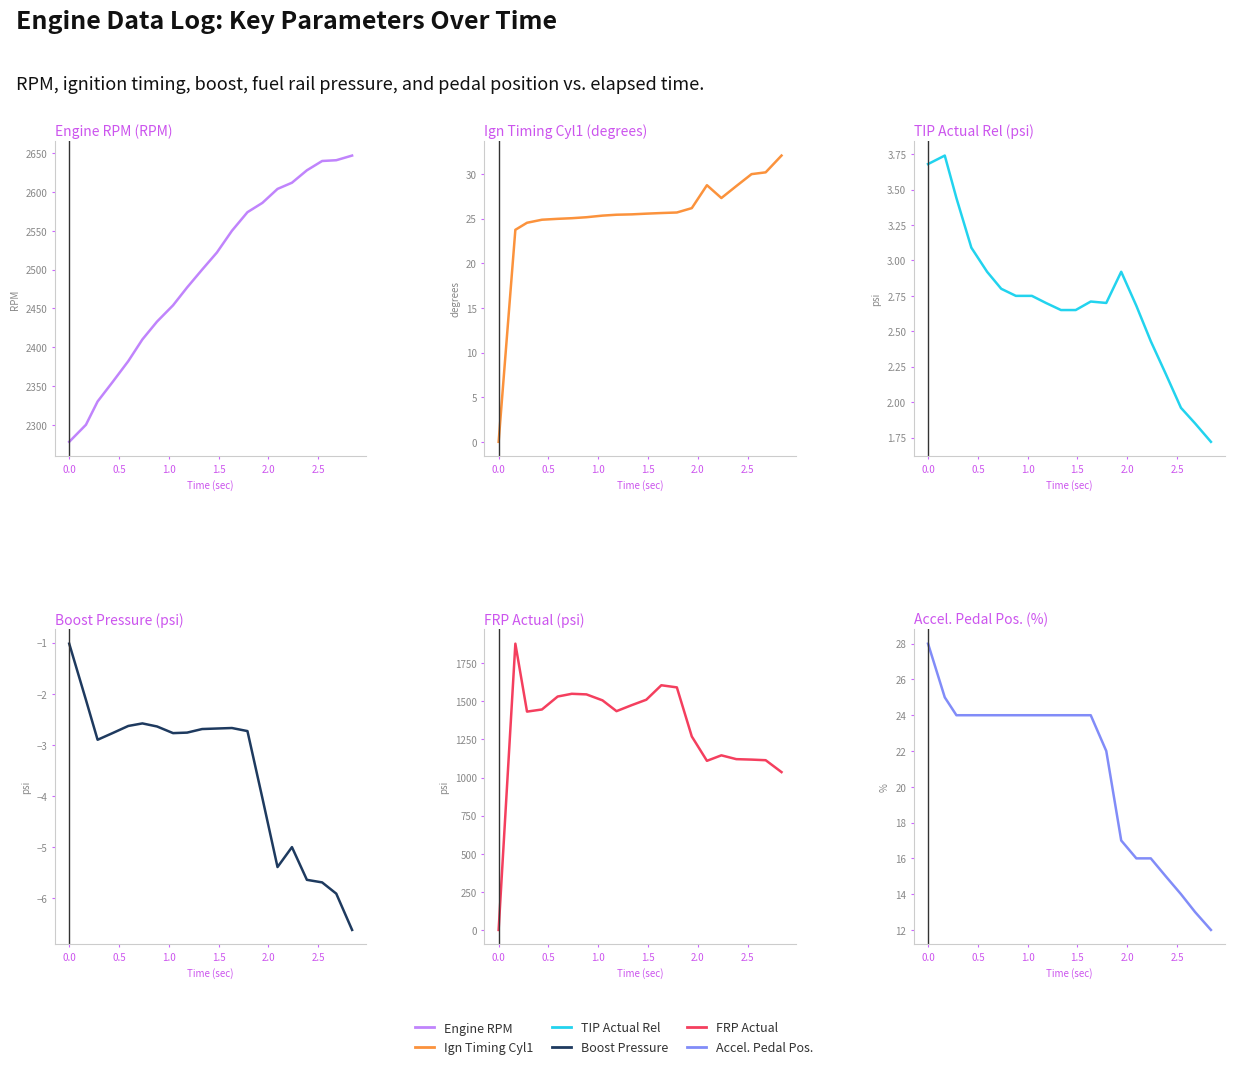

How many values in the Boost Pressure (psi) series exceed -2?

1